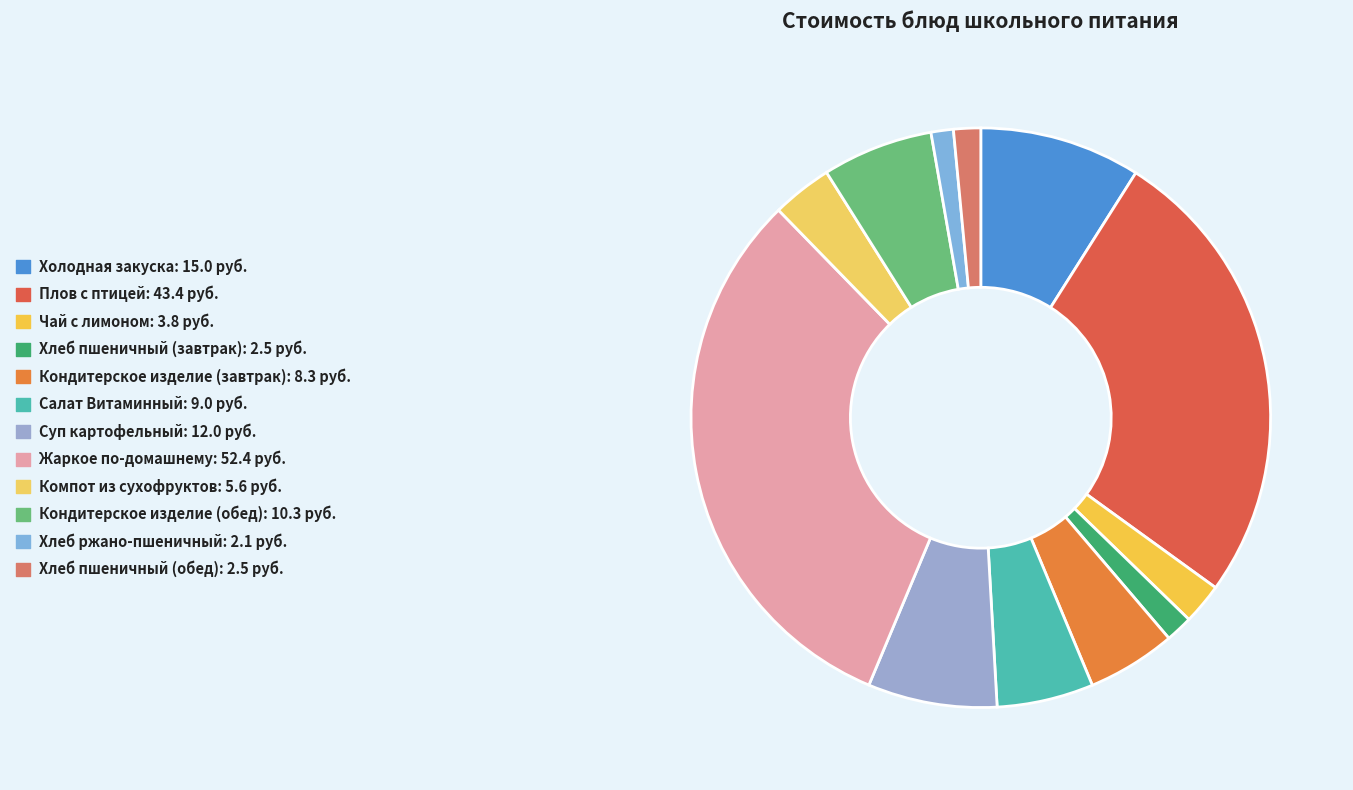

What portion of the pie excludes Компот из сухофруктов?

96.6%